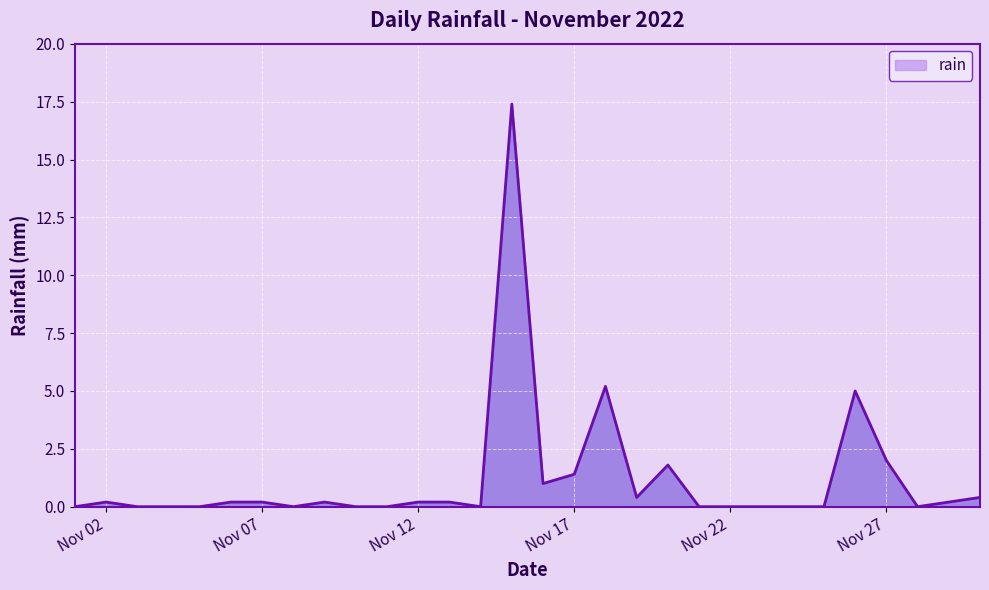

What is the greatest value displayed?

17.4